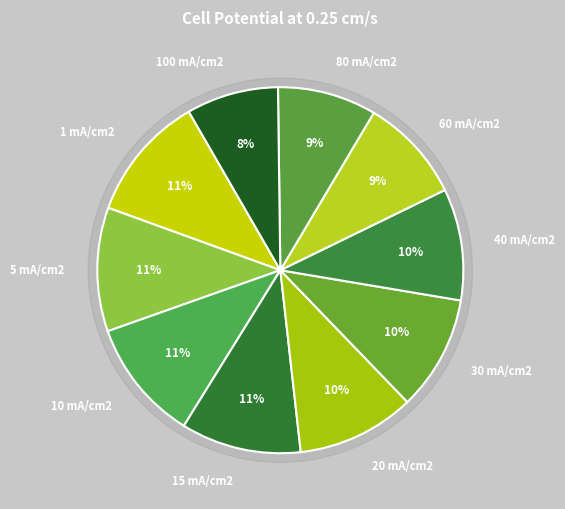

What is the total percentage of 30 mA/cm2 and 60 mA/cm2?

19.4%